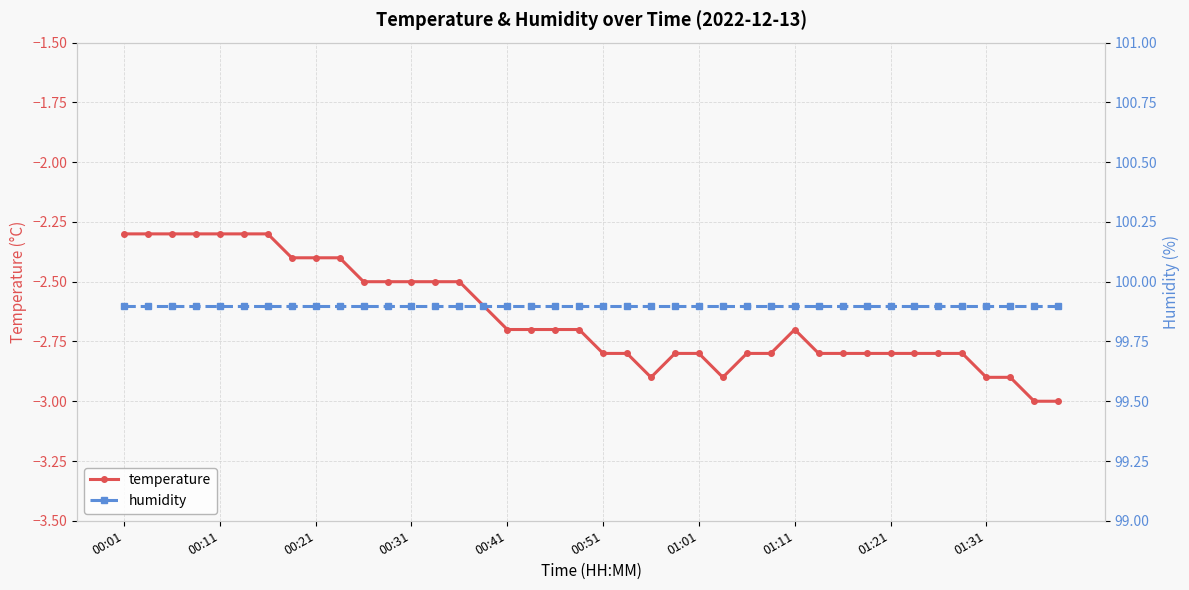

What is the maximum value for temperature?

-2.3